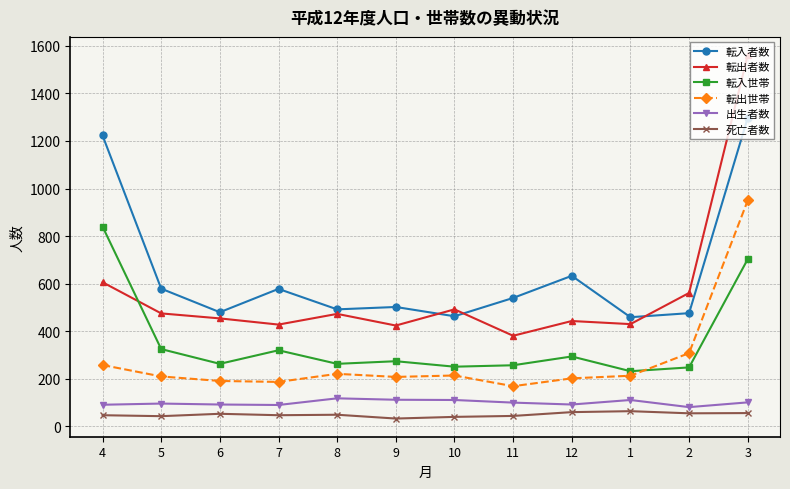

What is the sum of all 死亡者数 values?

591